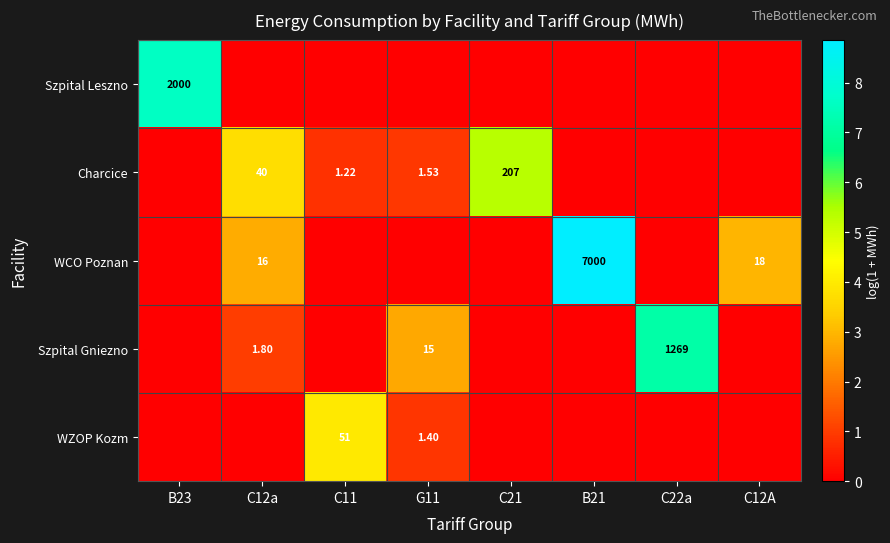

Is the value of Szpital Gniezno at G11 greater than the value of WCO Poznan at B21?

No